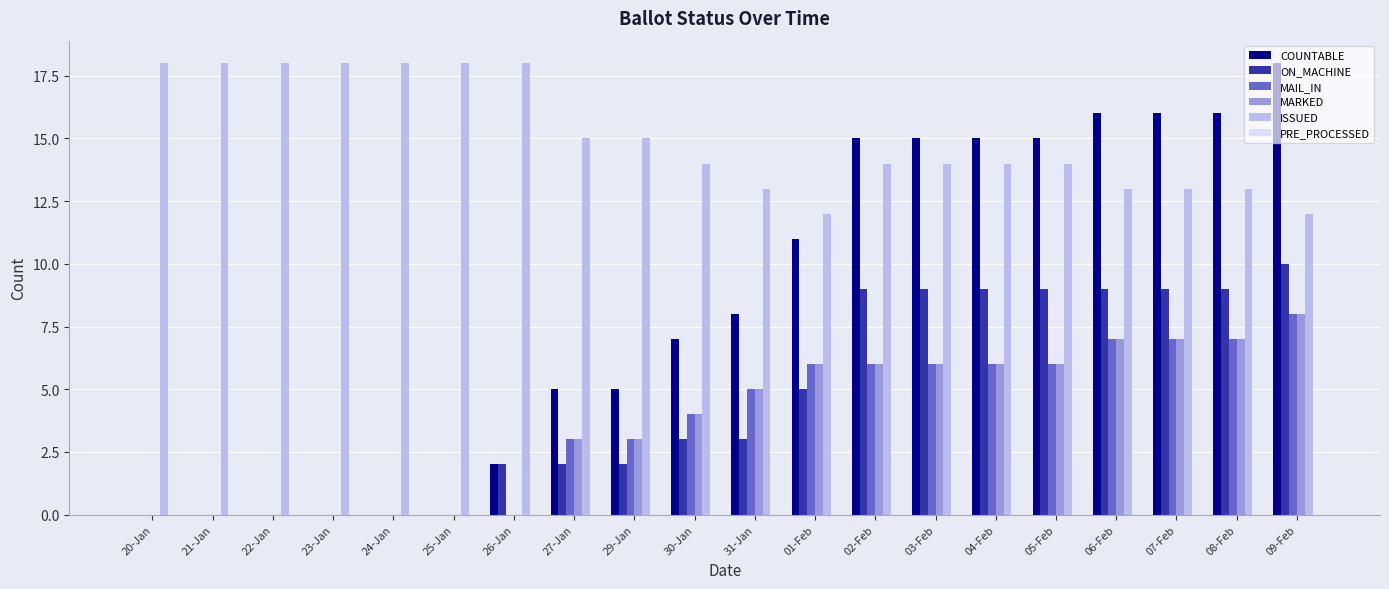

At which label is COUNTABLE closest to 9?

31-Jan